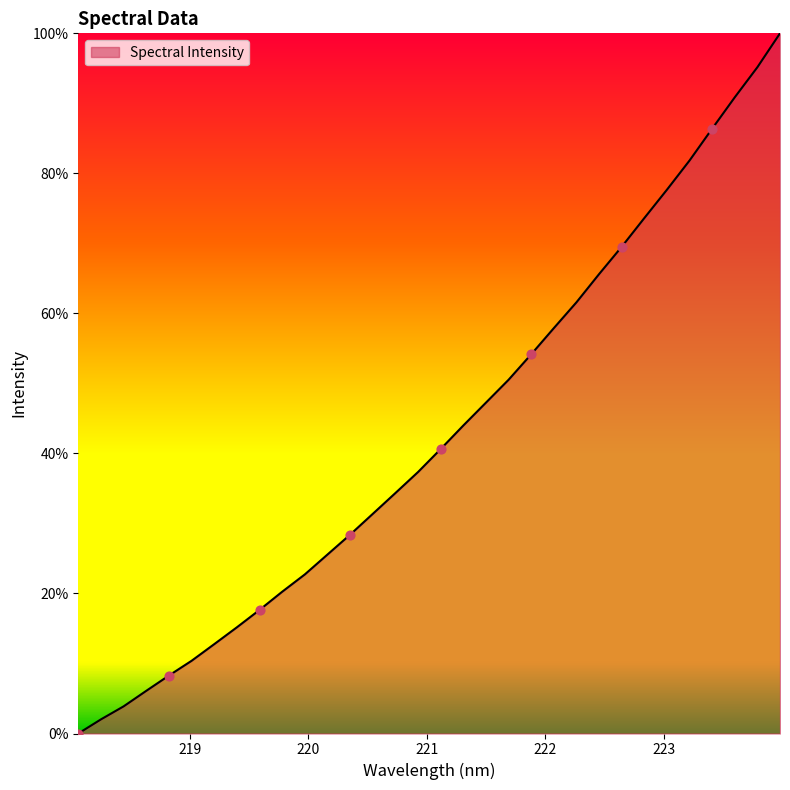

What is the difference between the maximum and minimum values?

100.0